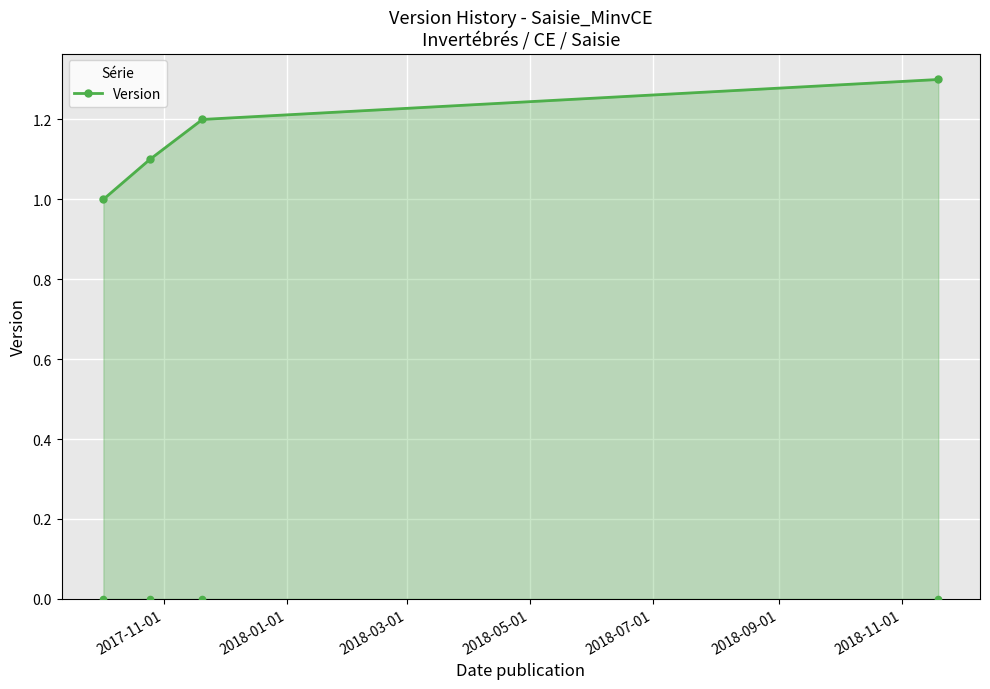

What is the minimum value for Version?

1.0